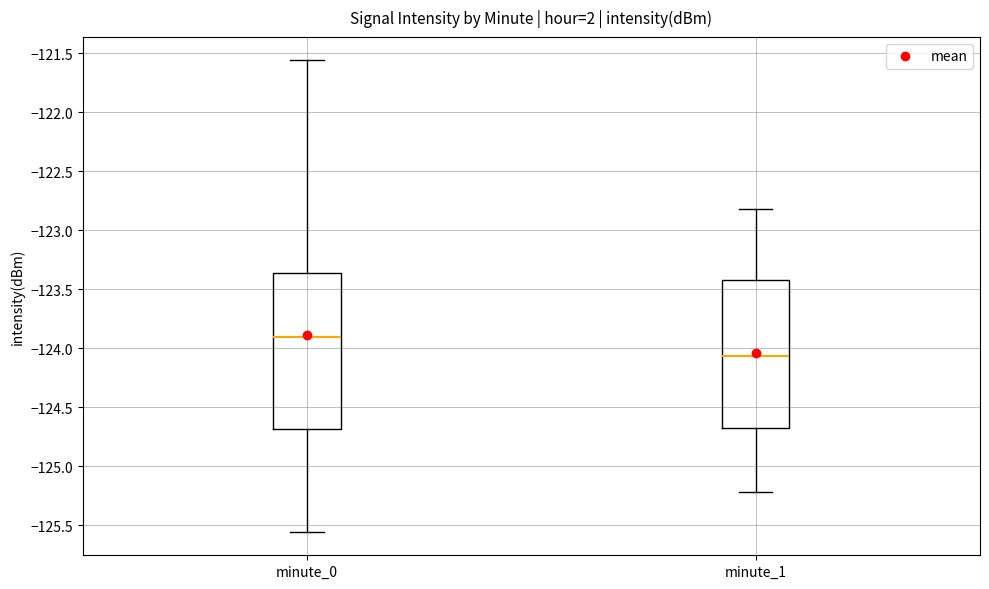

Which box has the lowest median line?

minute_1